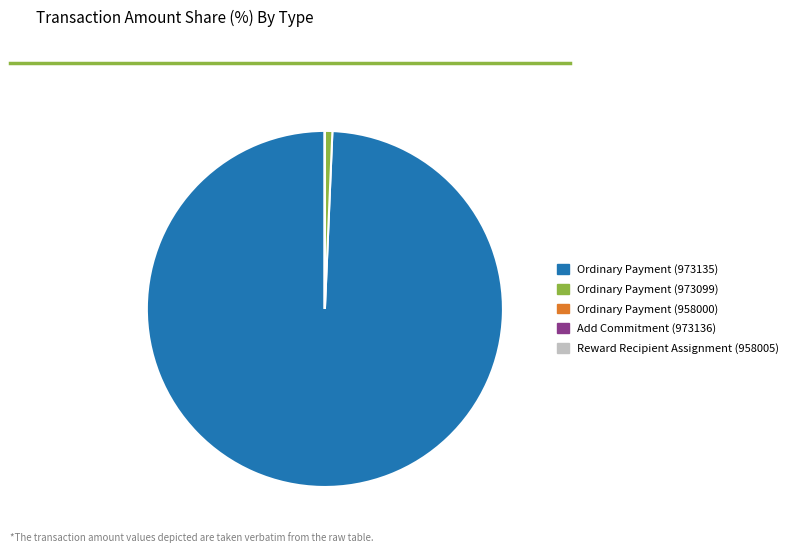

What is the largest slice in the pie chart?

Ordinary Payment (973135)